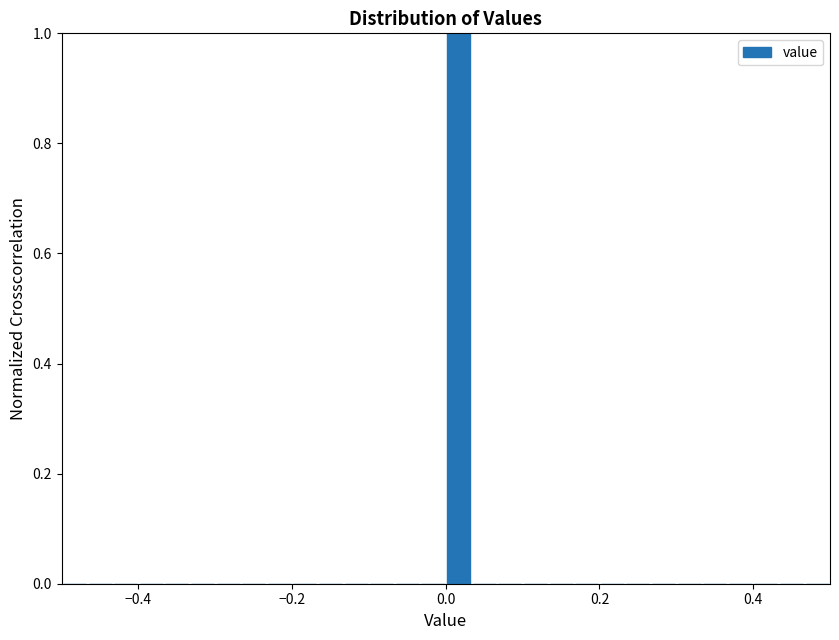

Around what value on the x-axis is the tallest bar? Give the approximate position of its centre, as read against the axis.

0.02